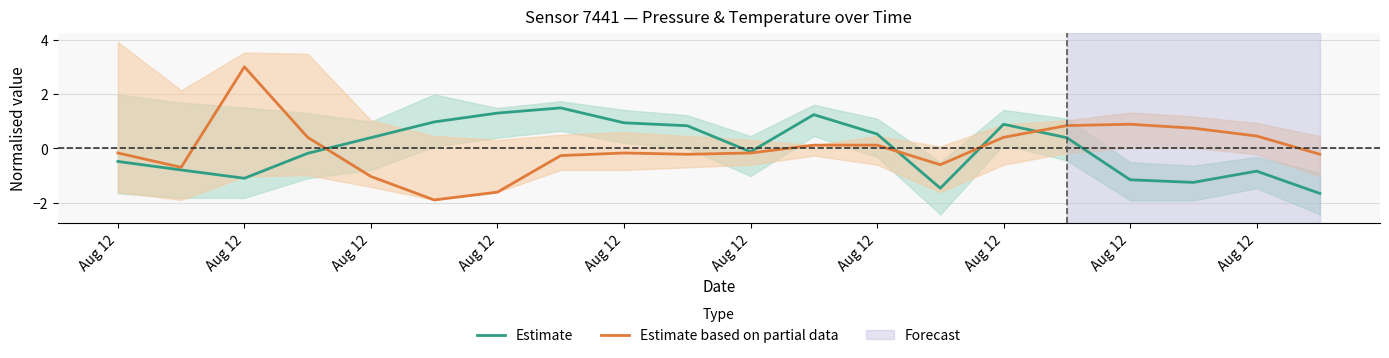

The value of Estimate based on partial data at Aug 12 is -0.3. True or false?

True